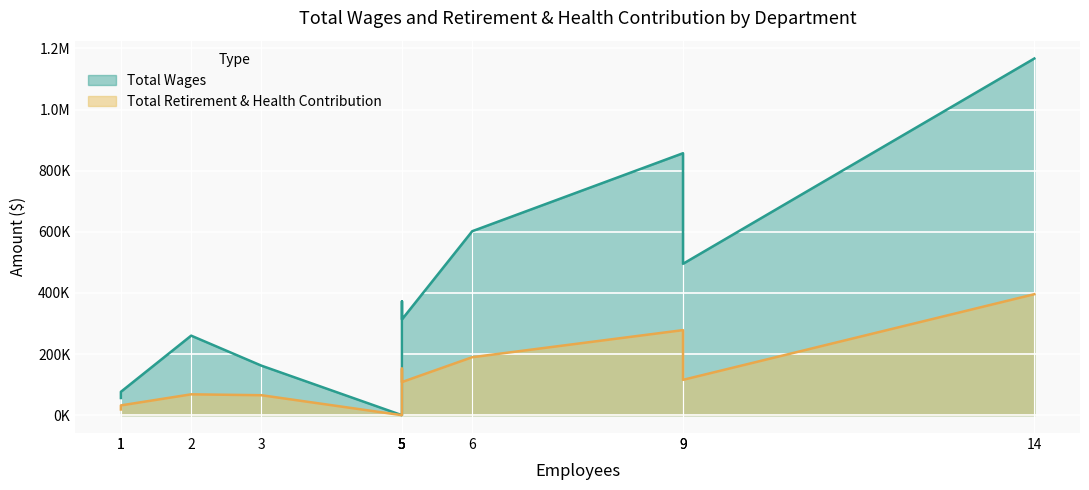

True or false: Total Retirement & Health Contribution has a value of 83661 at Engineering.

False